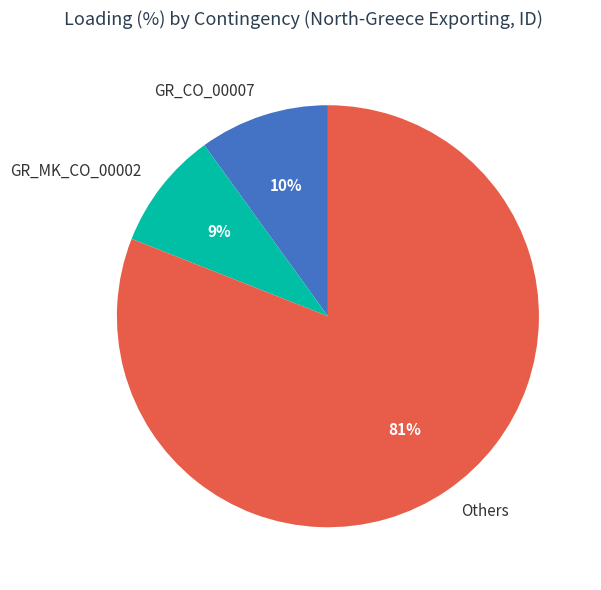

Is it true that GR_MK_CO_00002 is 9% of the pie?

True